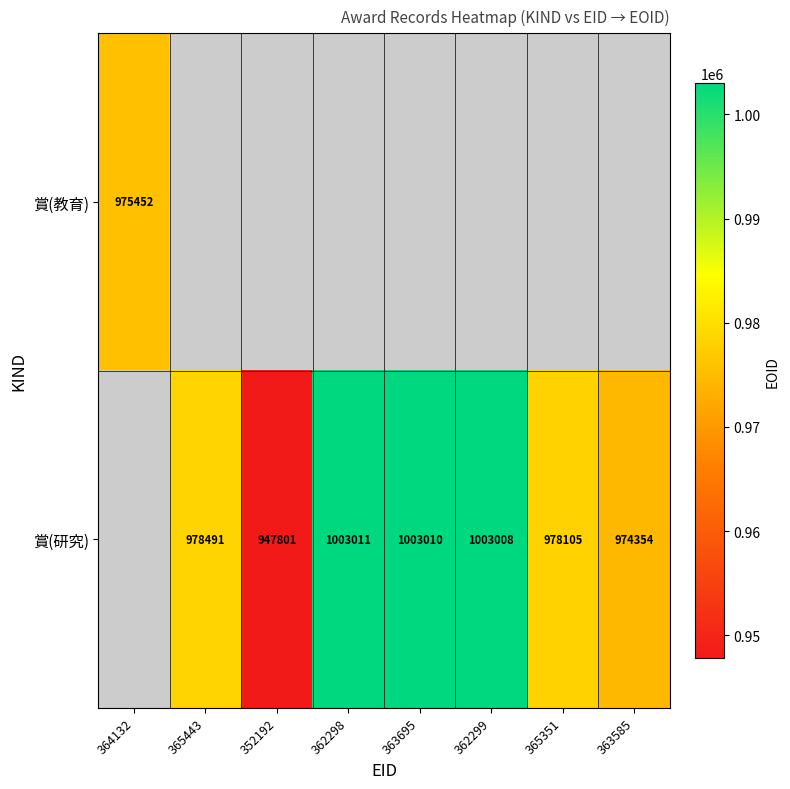

What is the difference between the 賞(研究) values at 362298 and 352192?

55210